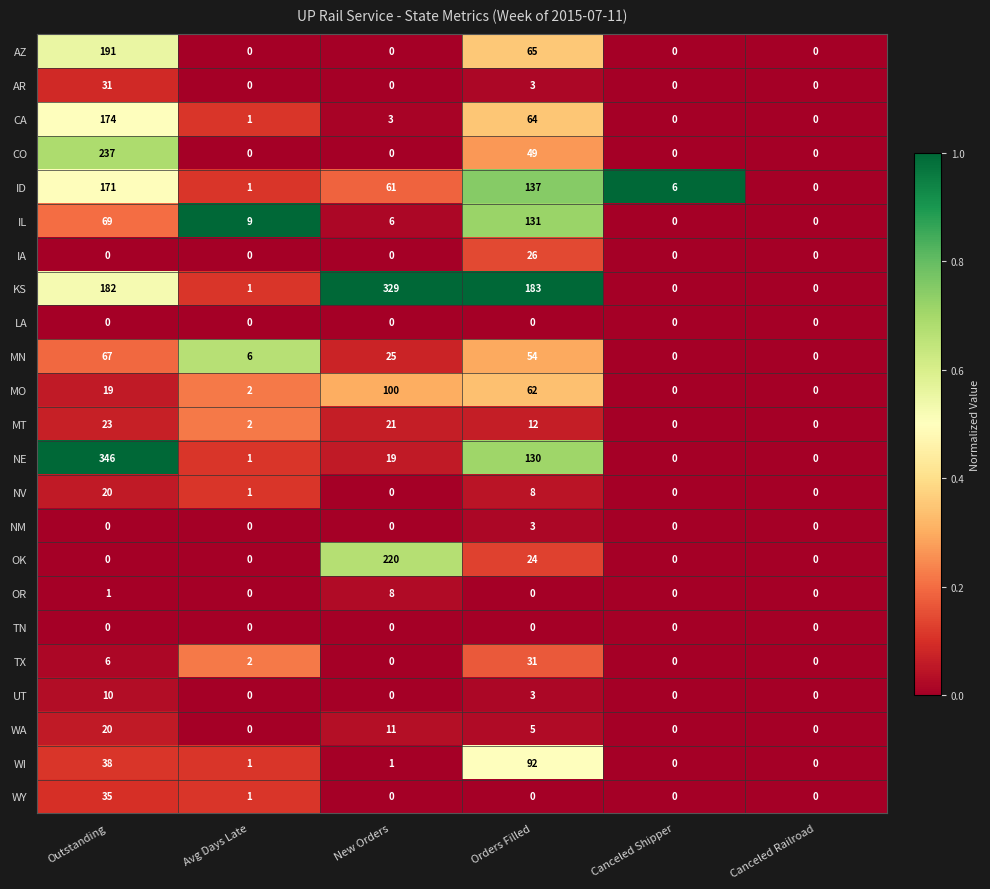

True or false: OK has a value of 112 at Canceled Railroad.

False